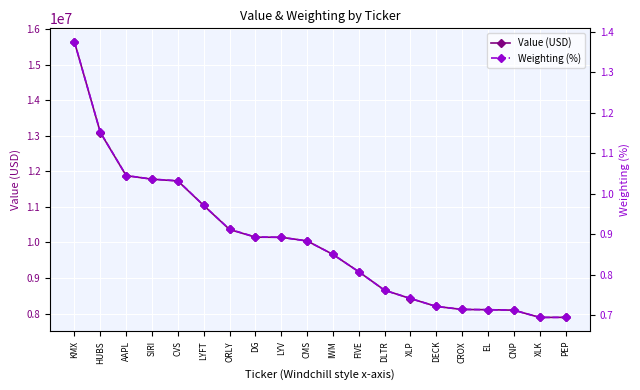

True or false: Value (USD) and Weighting (%) intersect in this chart.

False